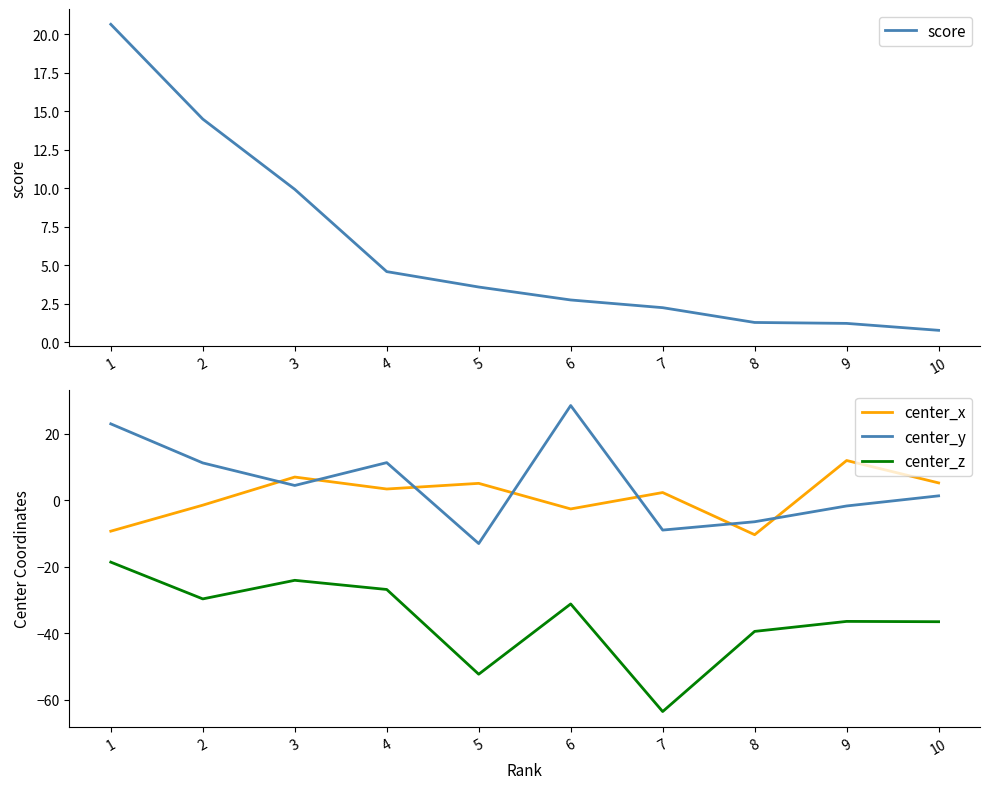

What is the value of the center_z point at the 2nd from the left?

-29.6